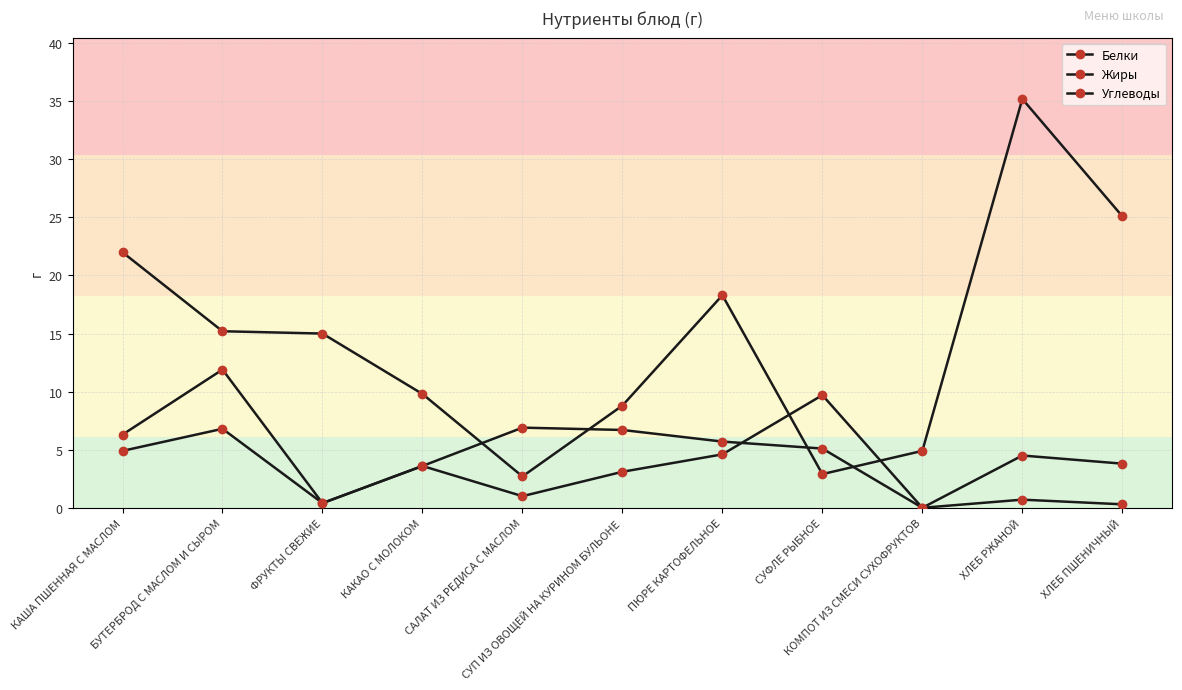

How many intersections are there between Жиры and Белки?

1